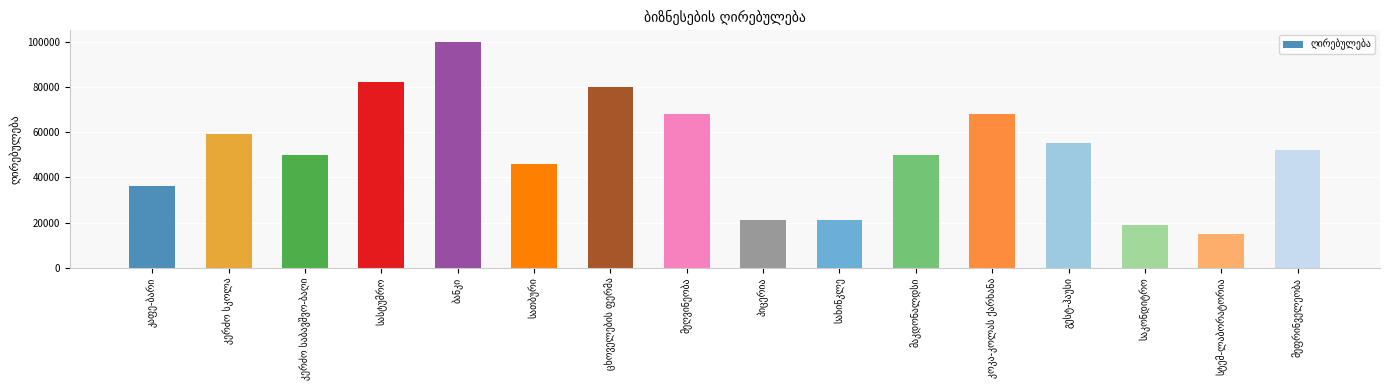

Reading left to right, list all the values displayed in this chart.

36000	59000	50000	82000	100000	46000	80000	68000	21000	21000	50000	68000	55000	19000	15000	52000